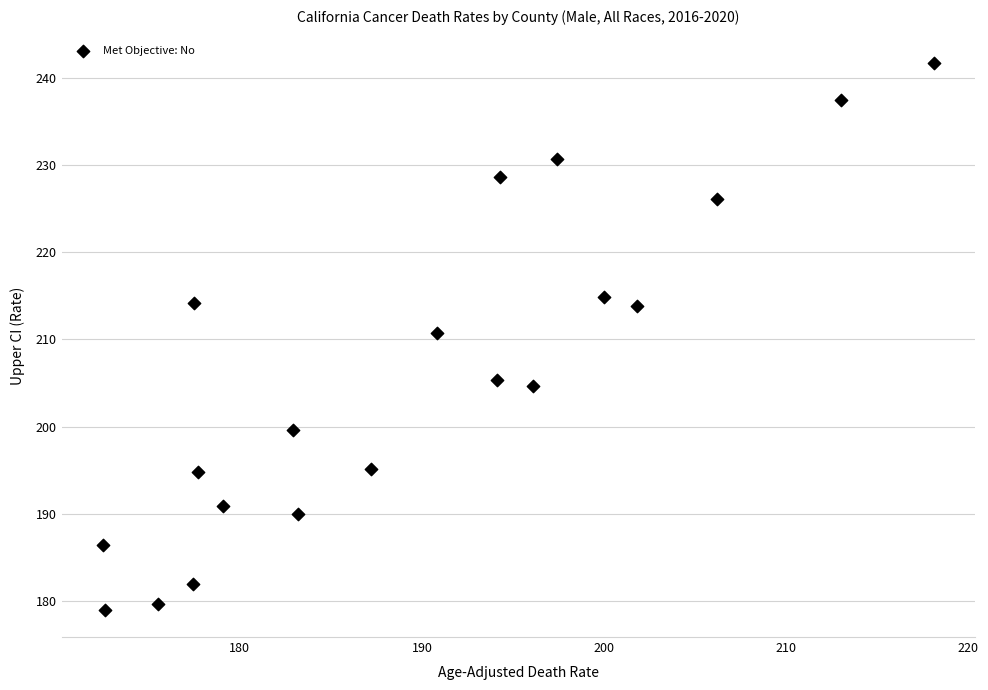

What is the range of Y values (max minus min)?

62.7